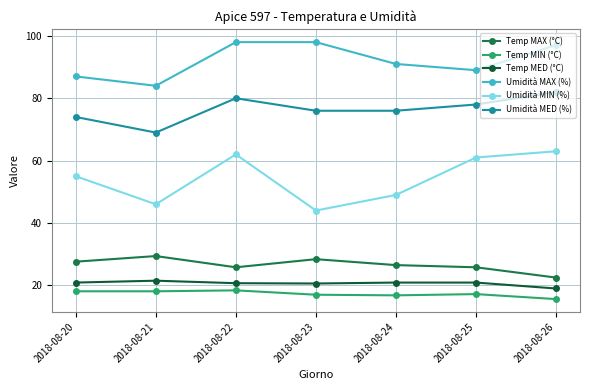

List the series in order of their peak value, highest first.

Umidità MAX (%), Umidità MED (%), Umidità MIN (%), Temp MAX (°C), Temp MED (°C), Temp MIN (°C)